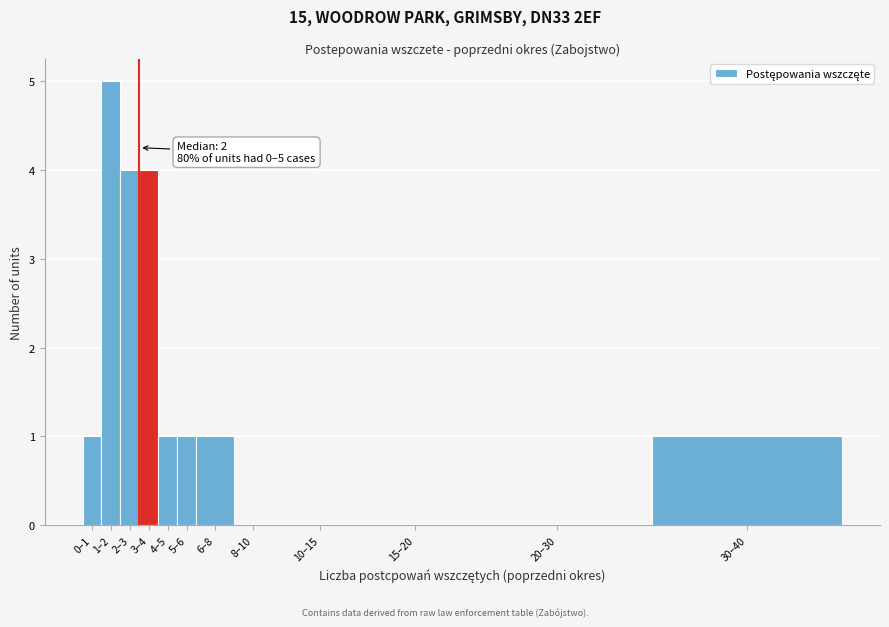

Reading left to right, extract all data points from this chart.

0–1=1	1–2=5	2–3=4	3–4=4	4–5=1	5–6=1	6–8=1	8–10=0	10–15=0	15–20=0	20–30=0	30–40=1